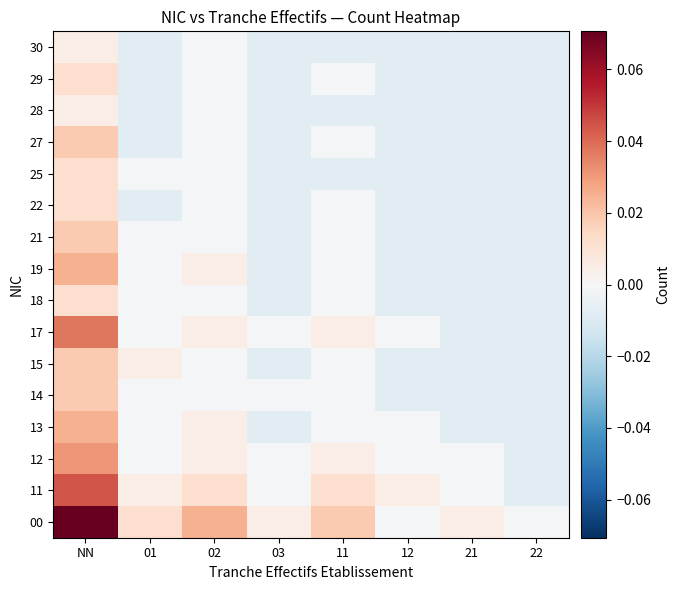

Reading left to right, list all the values displayed in this chart.

00: NN=0.1	01=0.0	02=0.0	03=0.0	11=0.0	12=-0.0	21=0.0	22=-0.0
11: NN=0.0	01=0.0	02=0.0	03=-0.0	11=0.0	12=0.0	21=-0.0	22=-0.0
12: NN=0.0	01=-0.0	02=0.0	03=-0.0	11=0.0	12=-0.0	21=-0.0	22=-0.0
13: NN=0.0	01=-0.0	02=0.0	03=-0.0	11=-0.0	12=-0.0	21=-0.0	22=-0.0
14: NN=0.0	01=-0.0	02=-0.0	03=-0.0	11=-0.0	12=-0.0	21=-0.0	22=-0.0
15: NN=0.0	01=0.0	02=-0.0	03=-0.0	11=-0.0	12=-0.0	21=-0.0	22=-0.0
17: NN=0.0	01=-0.0	02=0.0	03=-0.0	11=0.0	12=-0.0	21=-0.0	22=-0.0
18: NN=0.0	01=-0.0	02=-0.0	03=-0.0	11=-0.0	12=-0.0	21=-0.0	22=-0.0
19: NN=0.0	01=-0.0	02=0.0	03=-0.0	11=-0.0	12=-0.0	21=-0.0	22=-0.0
21: NN=0.0	01=-0.0	02=-0.0	03=-0.0	11=-0.0	12=-0.0	21=-0.0	22=-0.0
22: NN=0.0	01=-0.0	02=-0.0	03=-0.0	11=-0.0	12=-0.0	21=-0.0	22=-0.0
25: NN=0.0	01=-0.0	02=-0.0	03=-0.0	11=-0.0	12=-0.0	21=-0.0	22=-0.0
27: NN=0.0	01=-0.0	02=-0.0	03=-0.0	11=-0.0	12=-0.0	21=-0.0	22=-0.0
28: NN=0.0	01=-0.0	02=-0.0	03=-0.0	11=-0.0	12=-0.0	21=-0.0	22=-0.0
29: NN=0.0	01=-0.0	02=-0.0	03=-0.0	11=-0.0	12=-0.0	21=-0.0	22=-0.0
30: NN=0.0	01=-0.0	02=-0.0	03=-0.0	11=-0.0	12=-0.0	21=-0.0	22=-0.0